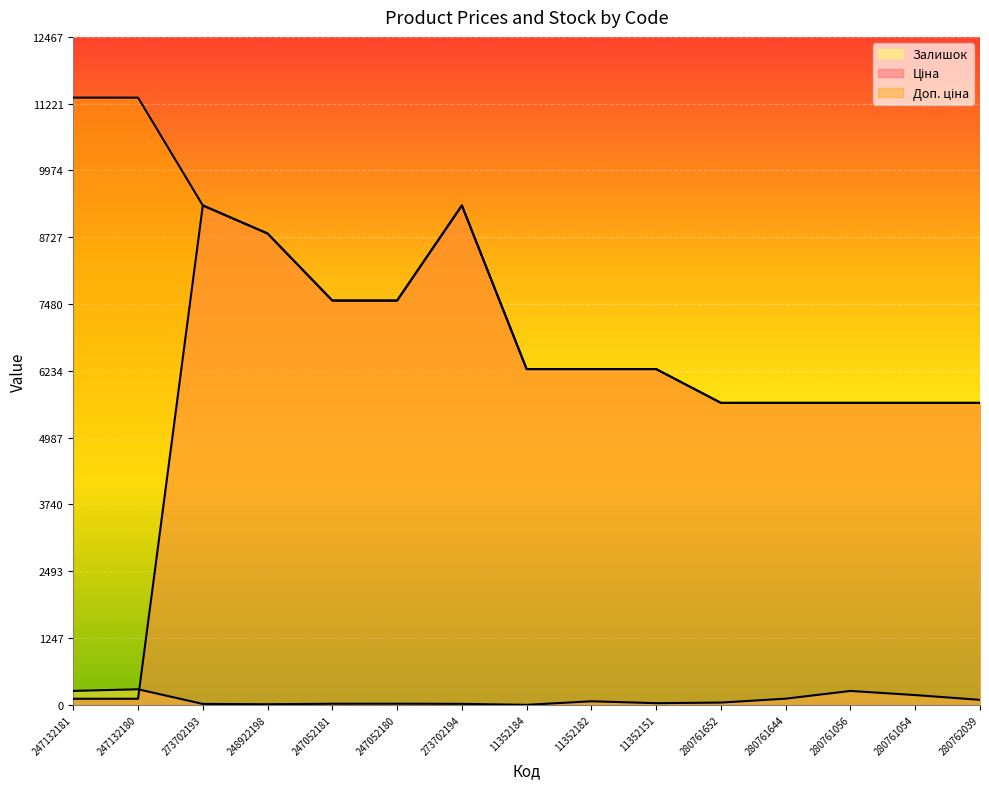

What is the sum of the Ціна values at 280761054 and 11352182?

11902.7